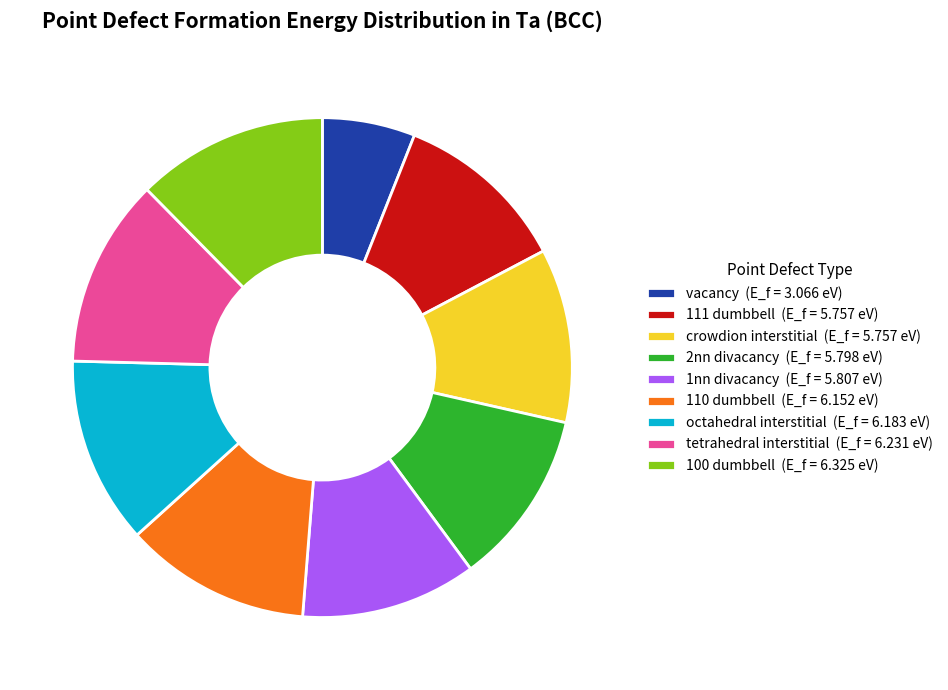

Is it true that 110 dumbbell is 12% of the pie?

True